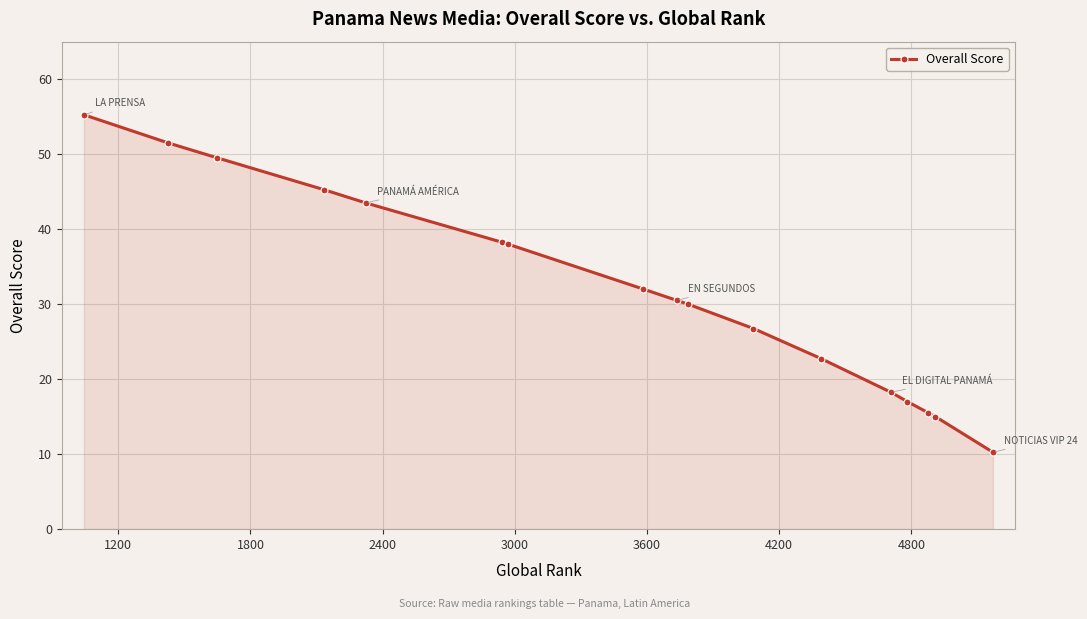

What is the difference between the maximum and minimum values?

45.0